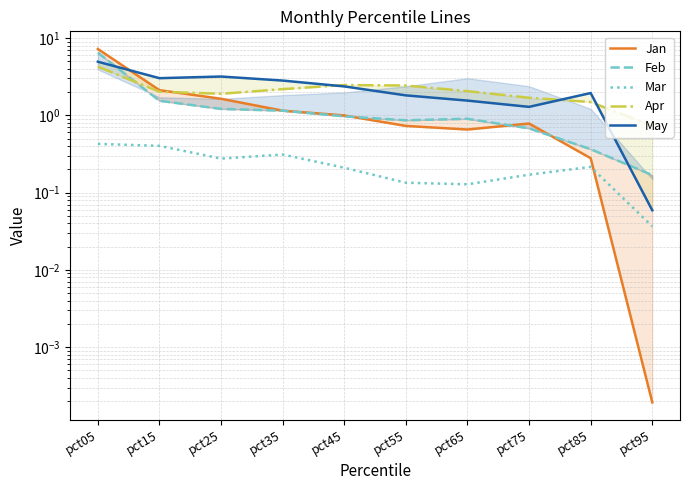

At which category does Apr reach its first local peak?

pct45